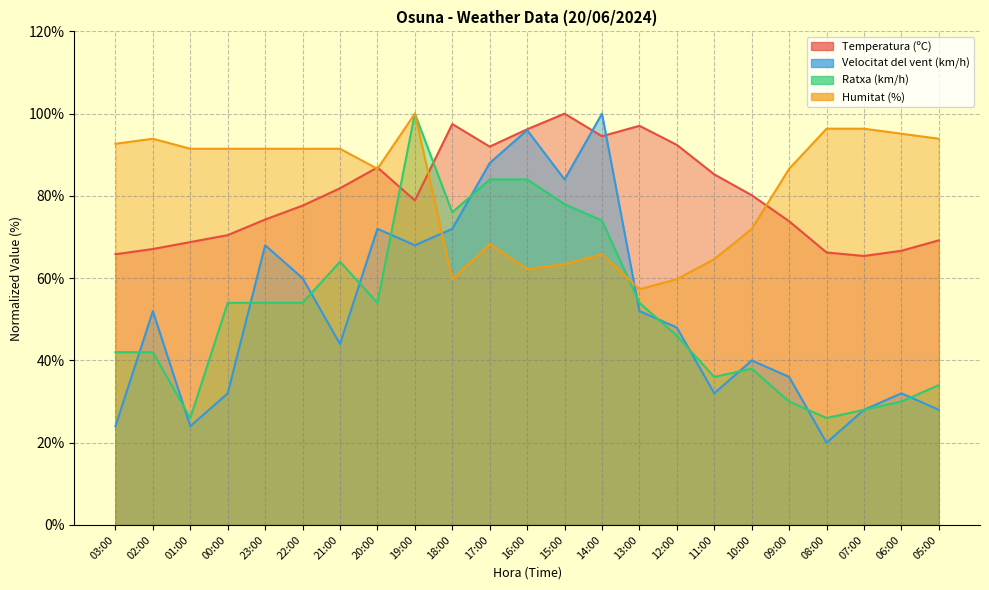

How many interior local peaks does the Humitat (%) series have?

4